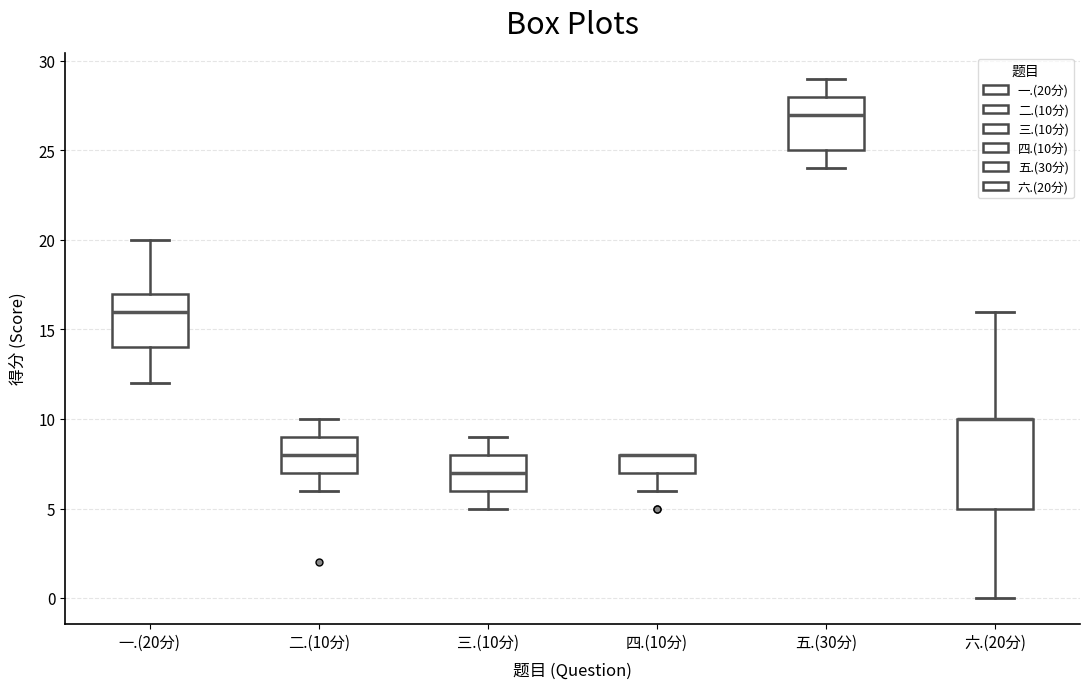

Reading left to right, read every box against the y-axis: the position of its median line, the range the box covers, and the ends of its whiskers. The values are not printed on the chart, so give them approximately, as read against the axis.

一.(20分): median 16, box 14 to 17, whiskers 12 to 20
二.(10分): median 8, box 7 to 9, whiskers 6 to 10
三.(10分): median 7, box 6 to 8, whiskers 5 to 9
四.(10分): median 8 (drawn on the box's upper edge), box 7 to 8, whiskers 6 to 8
五.(30分): median 27, box 25 to 28, whiskers 24 to 29
六.(20分): median 10 (drawn on the box's upper edge), box 5 to 10, whiskers 0 to 16